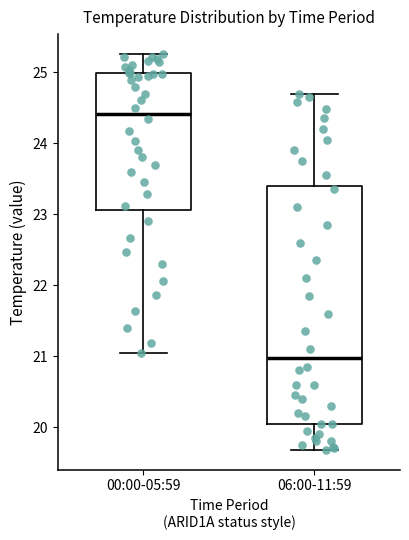

Where does the upper whisker of the box for 00:00-05:59 end on the y-axis? The values are not printed on the chart, so give them approximately, as read against the axis.

25.3